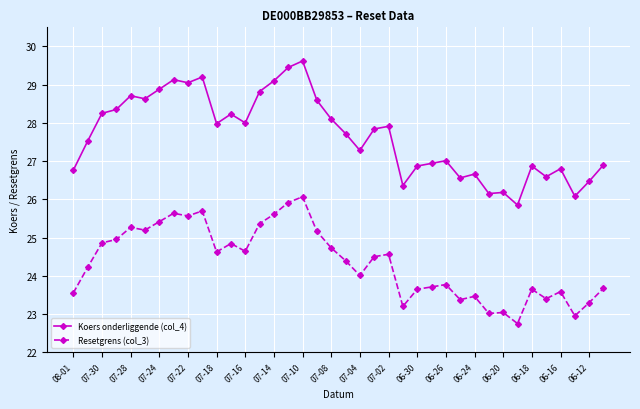

True or false: Koers onderliggende (col_4) and Resetgrens (col_3) cross at least once.

False